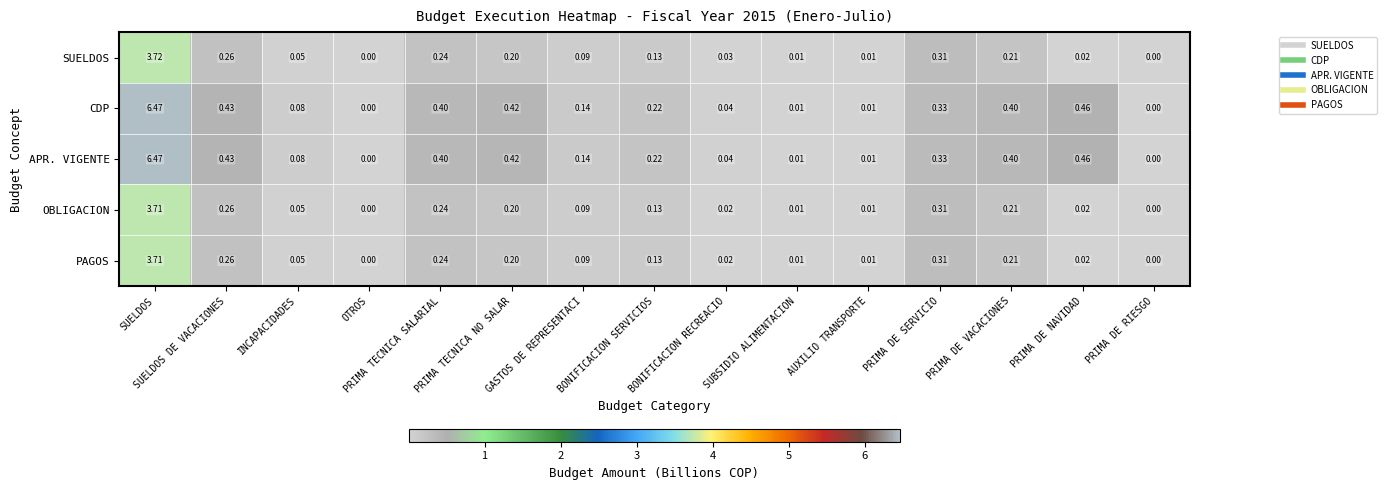

What is the total value across all series at GASTOS DE REPRESENTACI?

0.6